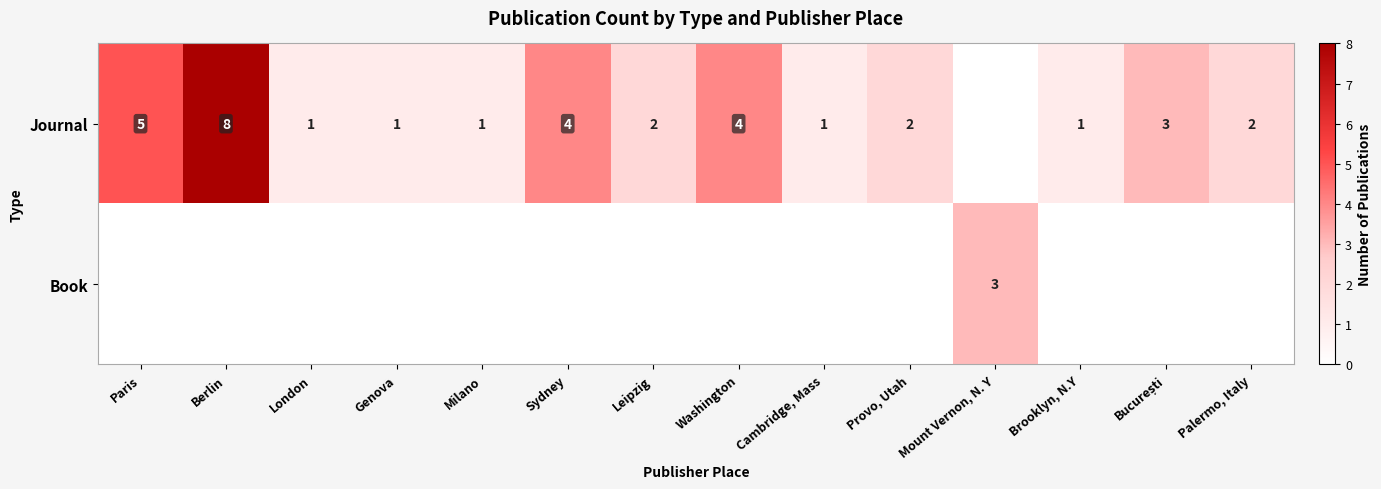

The Journal series shows 1 at Leipzig. True or false?

False